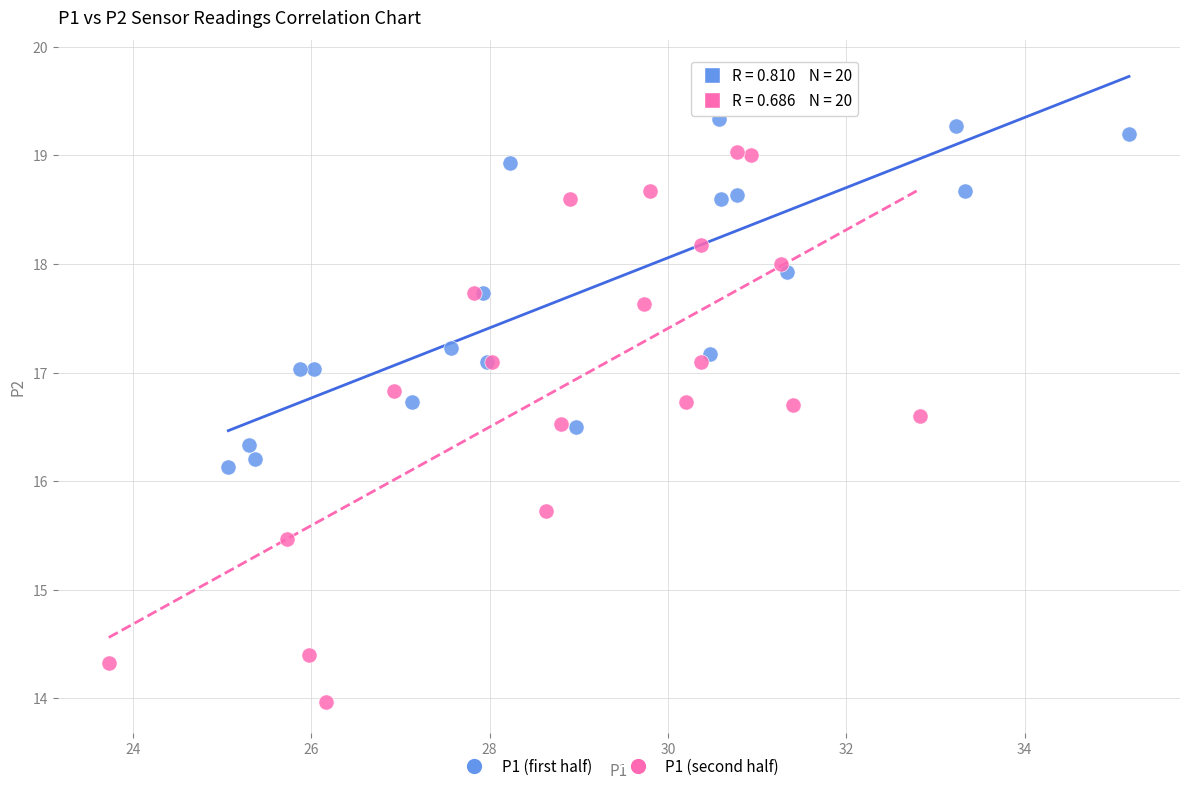

Which series contains the highest Y value?

P1 (first half)